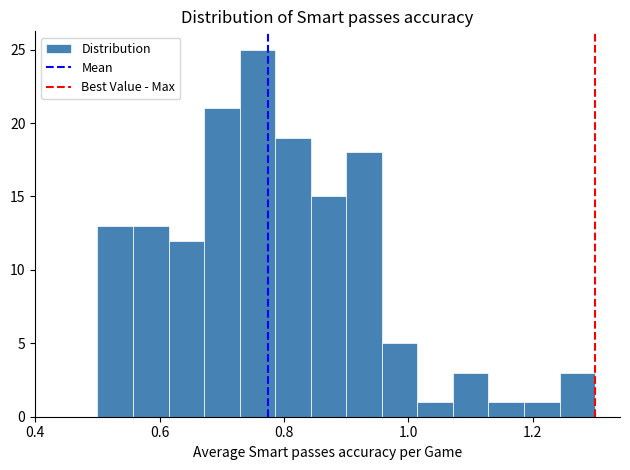

Around what value on the x-axis is the tallest bar? Give the approximate position of its centre, as read against the axis.

0.76